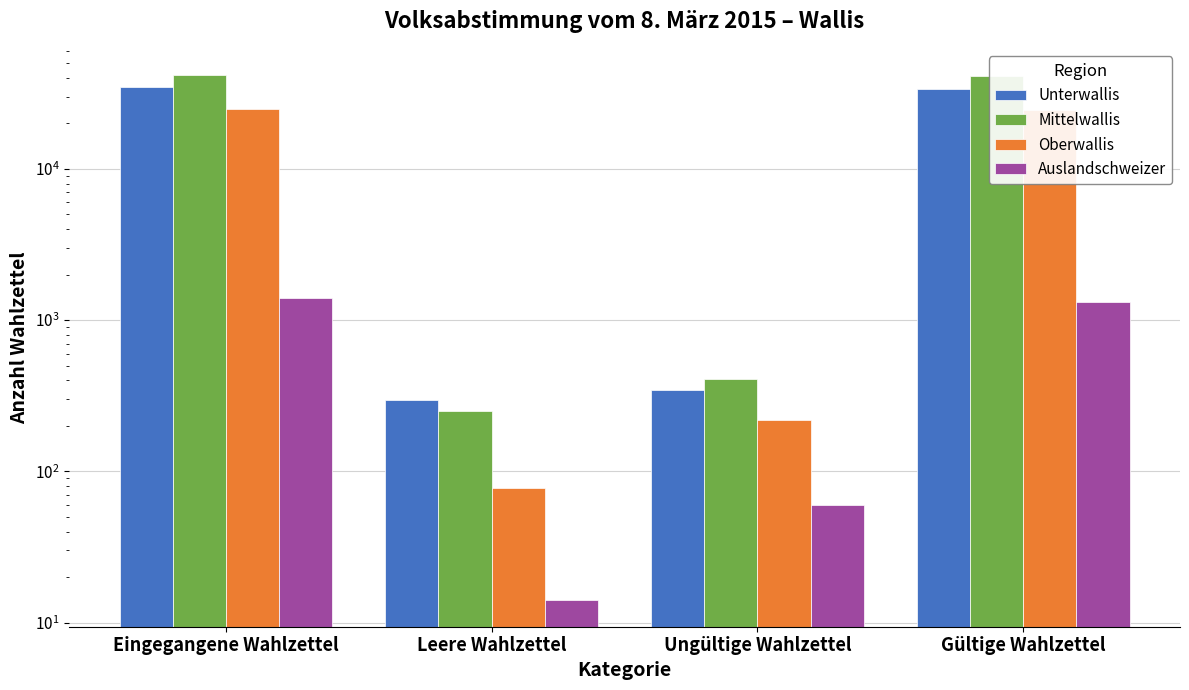

Between Ungültige Wahlzettel and Gültige Wahlzettel, which series saw the biggest shift?

Mittelwallis